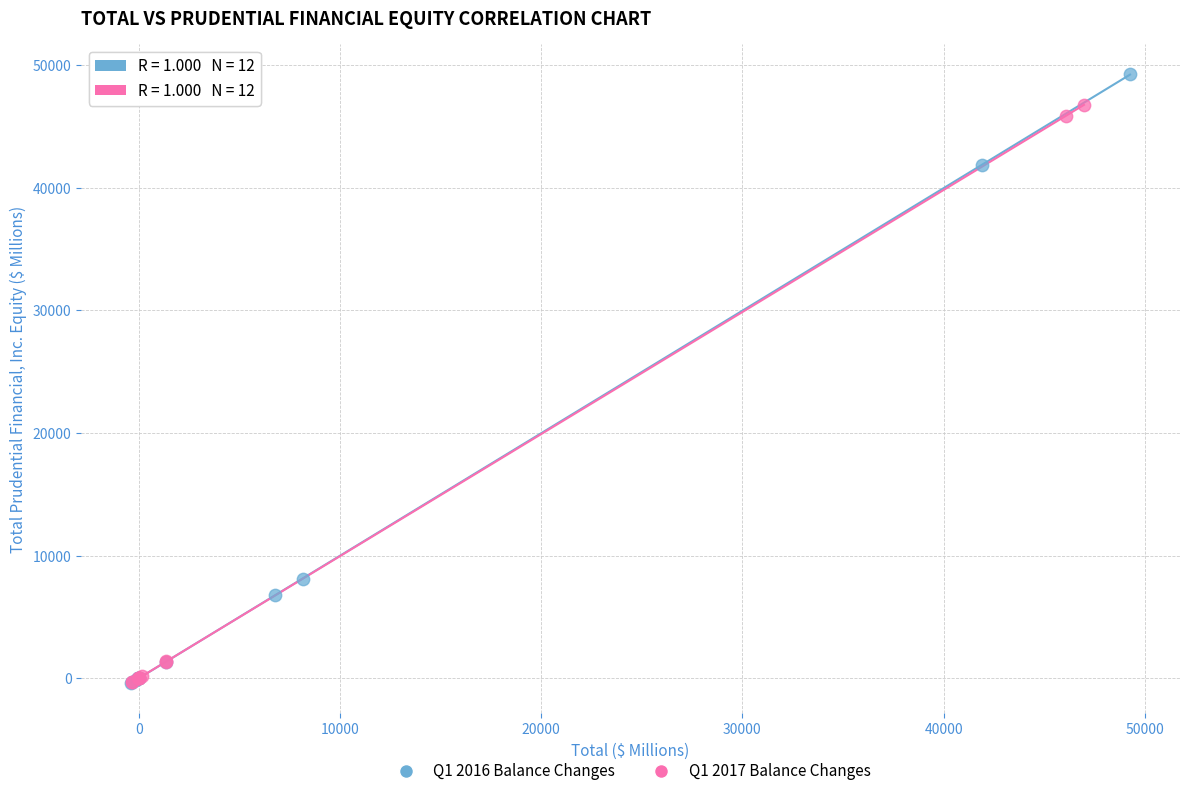

Which series reaches the maximum Y coordinate?

Q1 2016 Balance Changes